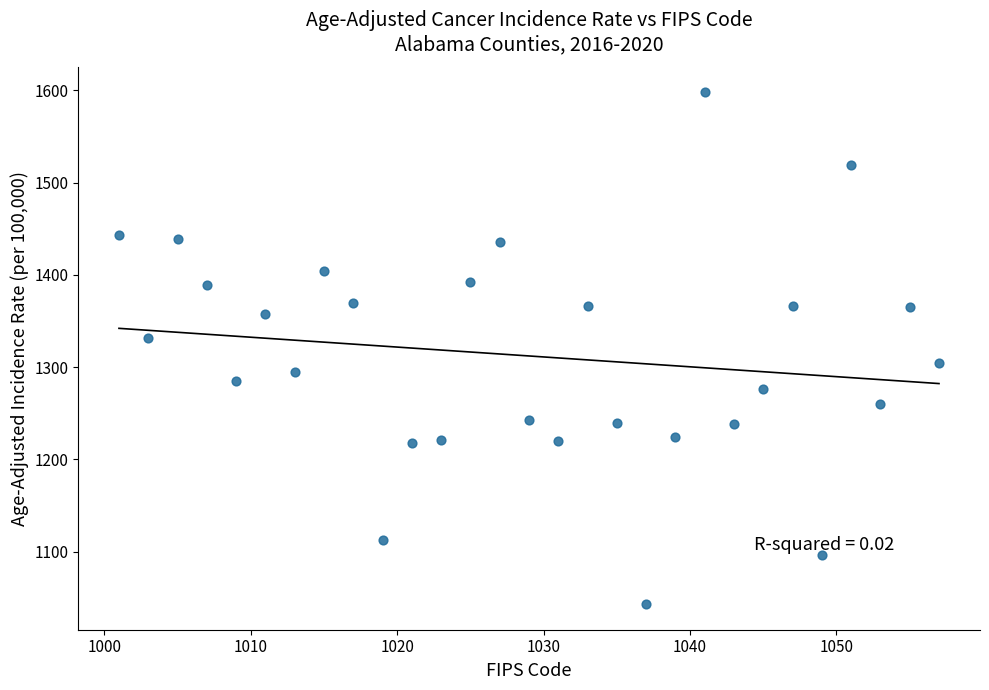

What is the range of Y values (max minus min)?

554.3